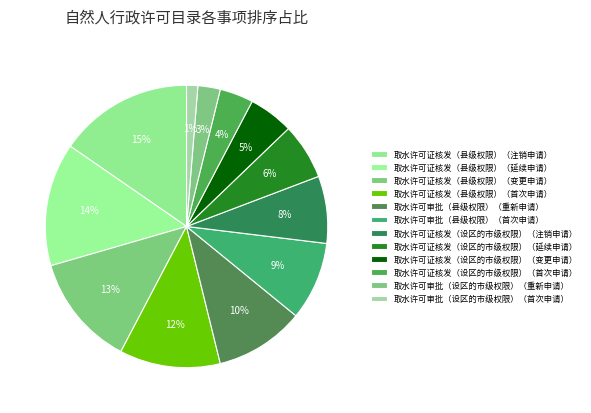

Rank the categories by value from highest to lowest.

取水许可证核发（县级权限）（注销申请）, 取水许可证核发（县级权限）（延续申请）, 取水许可证核发（县级权限）（变更申请）, 取水许可证核发（县级权限）（首次申请）, 取水许可审批（县级权限）（重新申请）, 取水许可审批（县级权限）（首次申请）, 取水许可证核发（设区的市级权限）（注销申请）, 取水许可证核发（设区的市级权限）（延续申请）, 取水许可证核发（设区的市级权限）（变更申请）, 取水许可证核发（设区的市级权限）（首次申请）, 取水许可审批（设区的市级权限）（重新申请）, 取水许可审批（设区的市级权限）（首次申请）